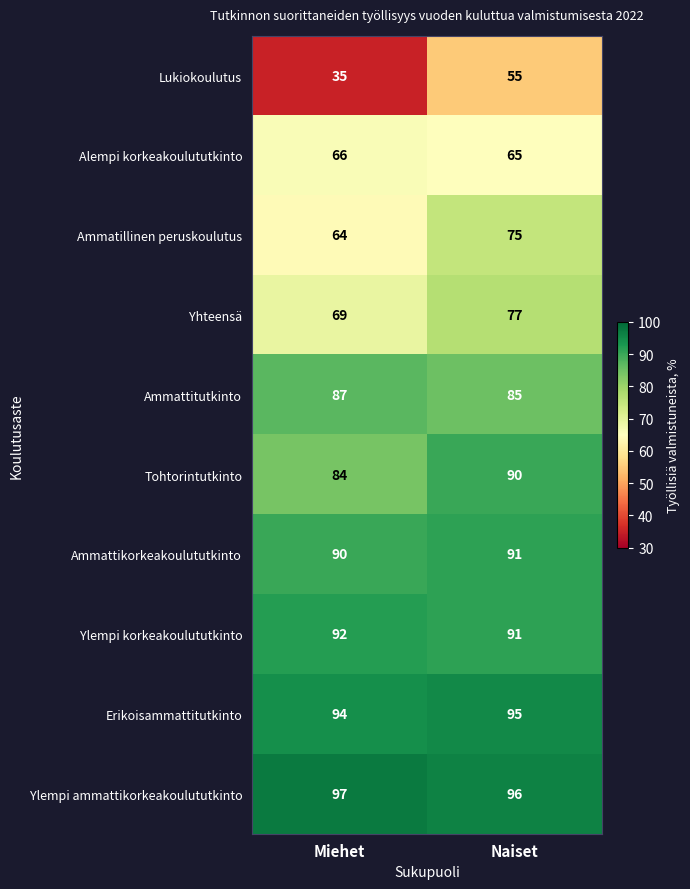

Reading left to right, what are all the values shown in this chart?

Lukiokoulutus: Miehet=35	Naiset=55
Alempi korkeakoulututkinto: Miehet=66	Naiset=65
Ammatillinen peruskoulutus: Miehet=64	Naiset=75
Yhteensä: Miehet=69	Naiset=77
Ammattitutkinto: Miehet=87	Naiset=85
Tohtorintutkinto: Miehet=84	Naiset=90
Ammattikorkeakoulututkinto: Miehet=90	Naiset=91
Ylempi korkeakoulututkinto: Miehet=92	Naiset=91
Erikoisammattitutkinto: Miehet=94	Naiset=95
Ylempi ammattikorkeakoulututkinto: Miehet=97	Naiset=96